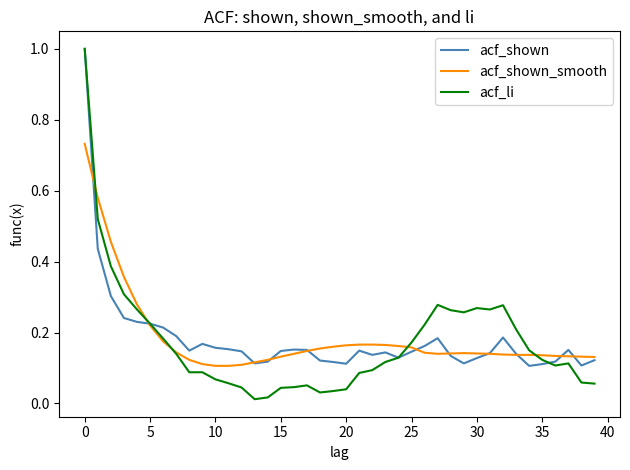

Which series has the widest spread of values?

acf_li